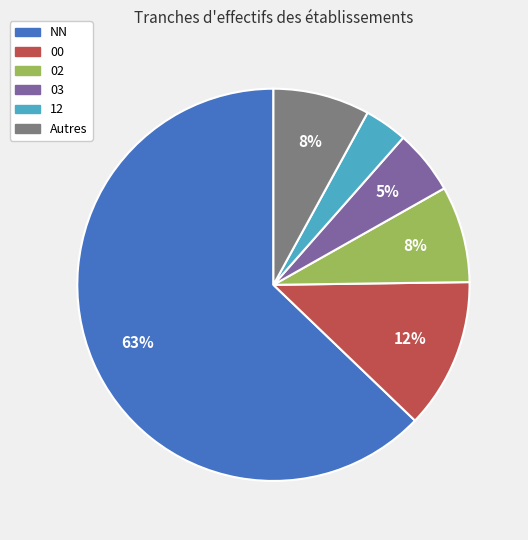

The Autres slice represents 1% of the pie. True or false?

False